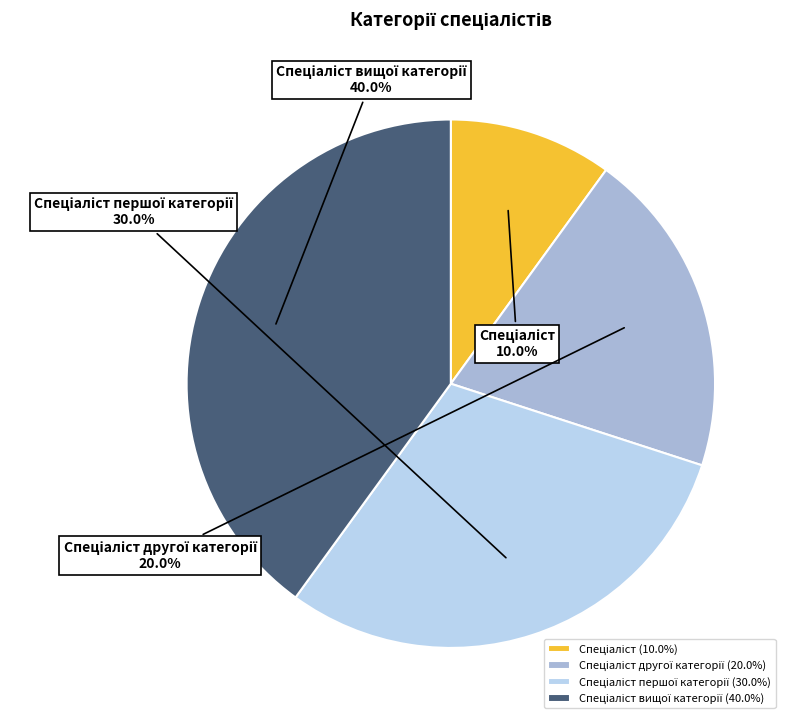

Is there a majority slice in this chart?

No